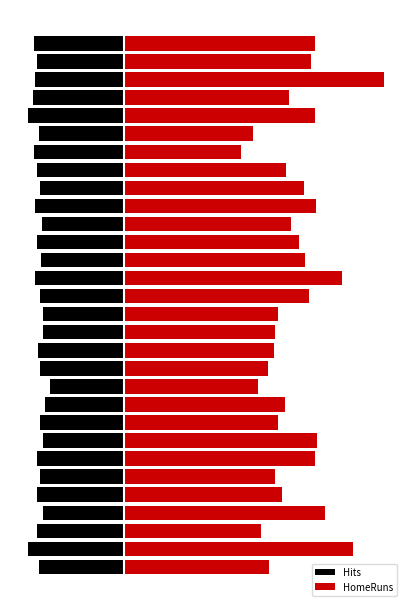

How many data points in Hits are less than -68?

19